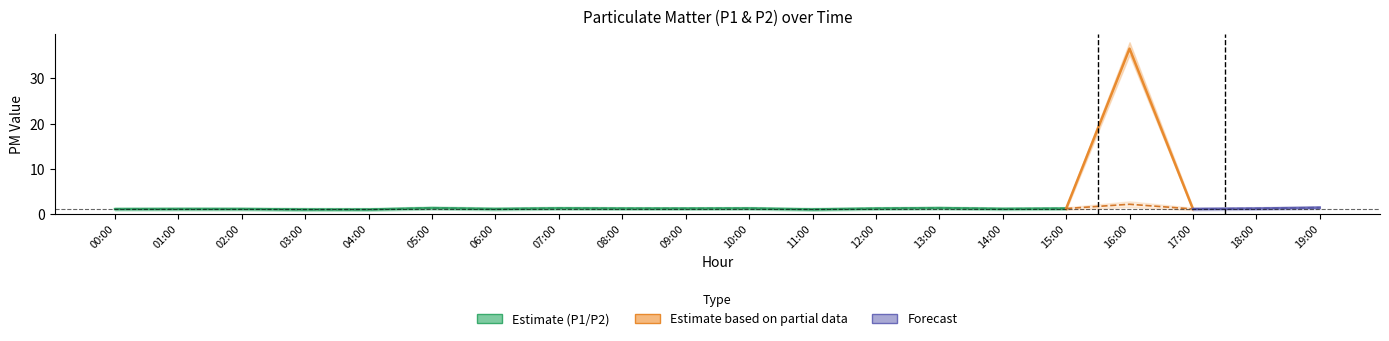

At which category does P1 reach its first local peak?

05:00